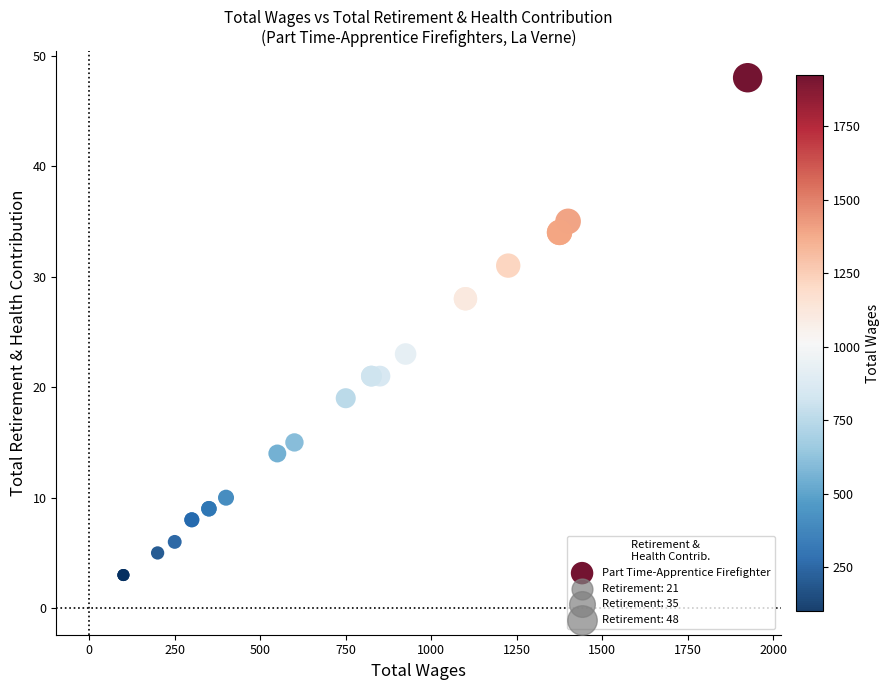

What Y value in the scatter plot is closest to 25?

23